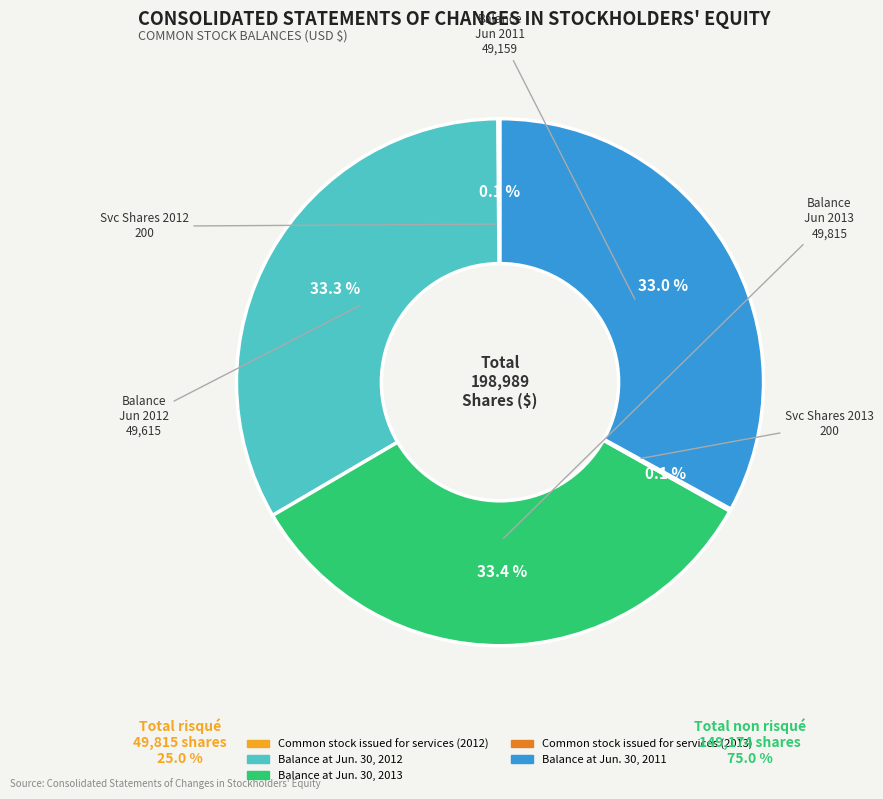

Is there a majority slice in this chart?

No